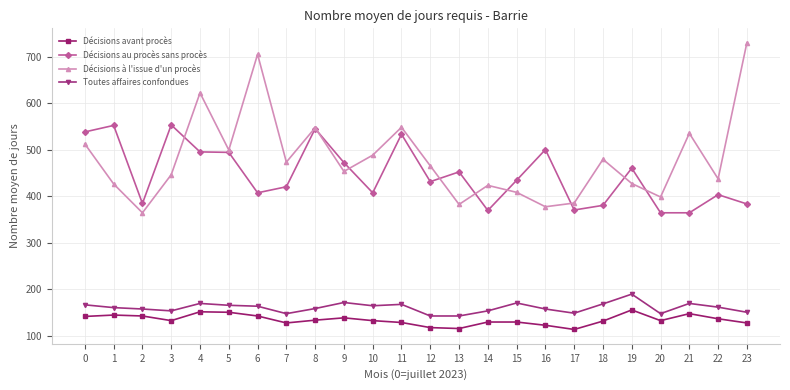

How many series are shown in this chart?

4